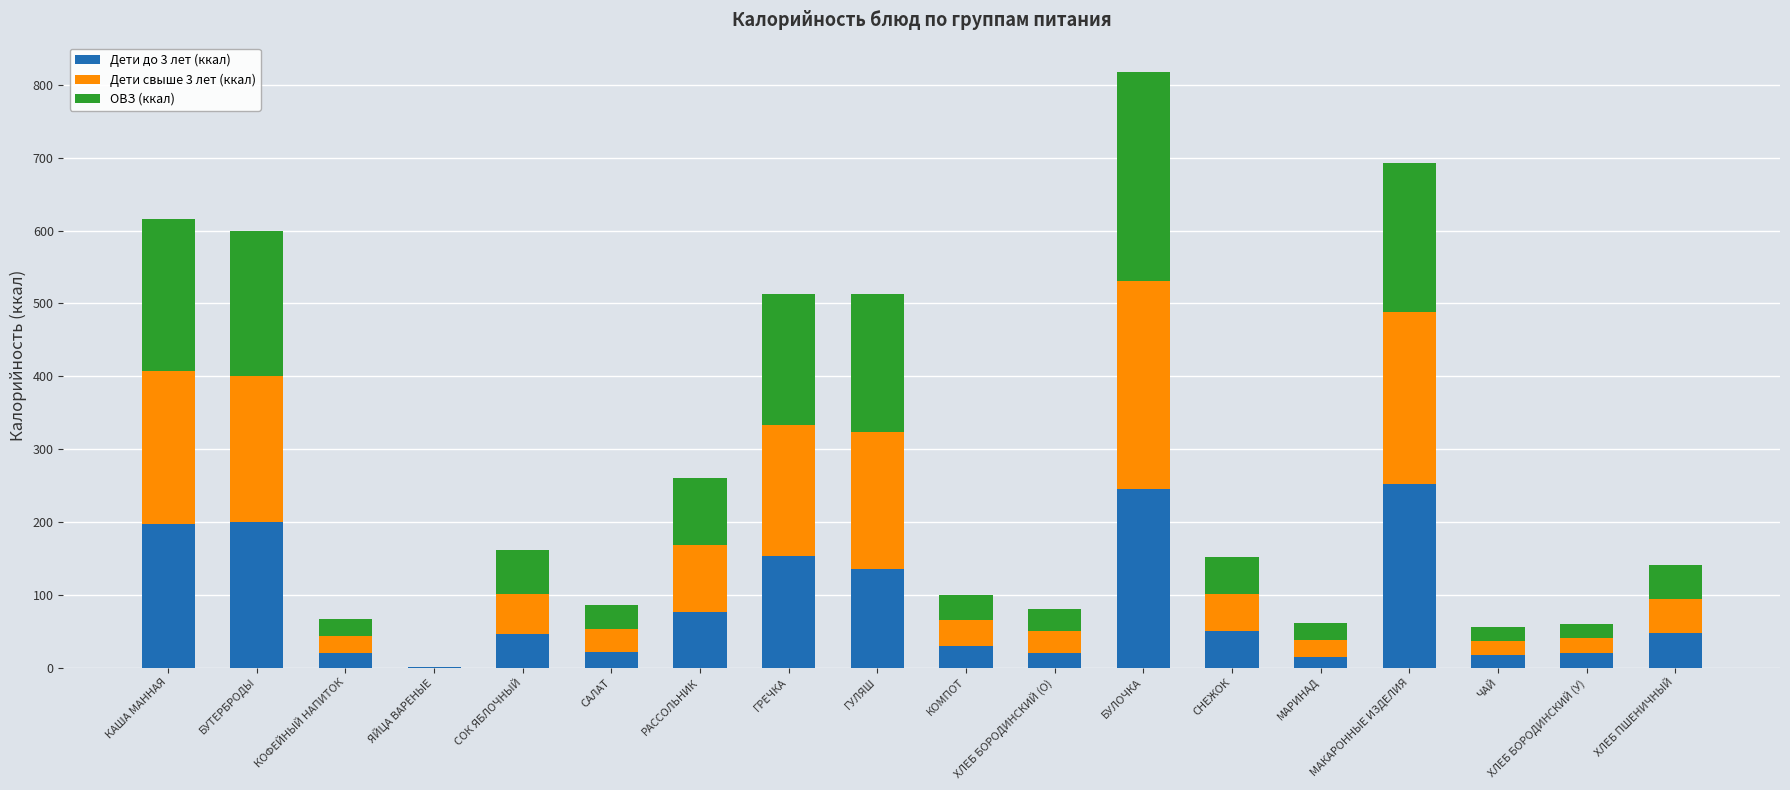

What is the maximum value for Дети до 3 лет (ккал)?

251.8